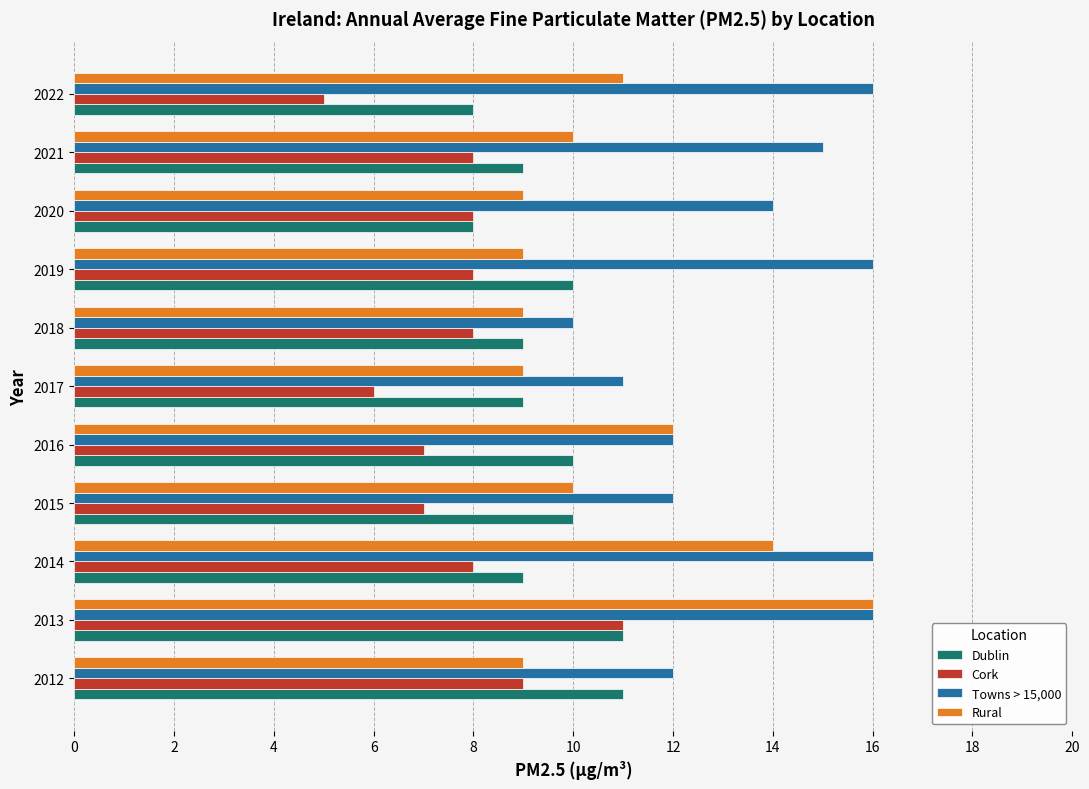

What is the greatest value displayed?

16